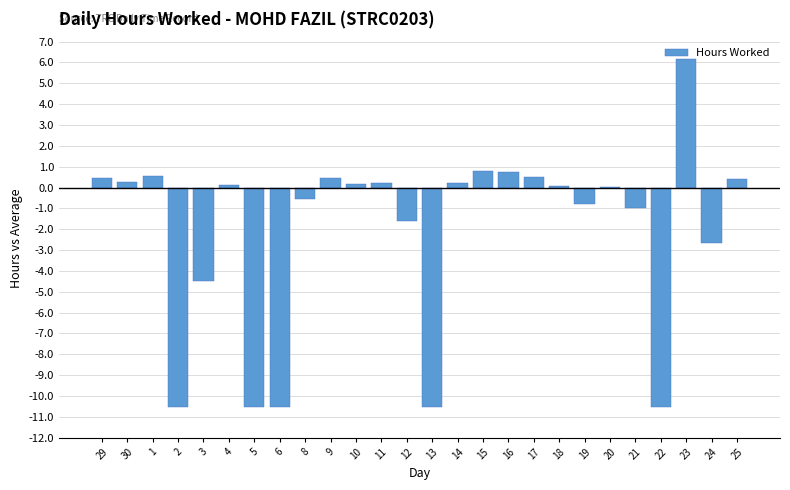

Is it true that the value at 5 is -4.4?

False